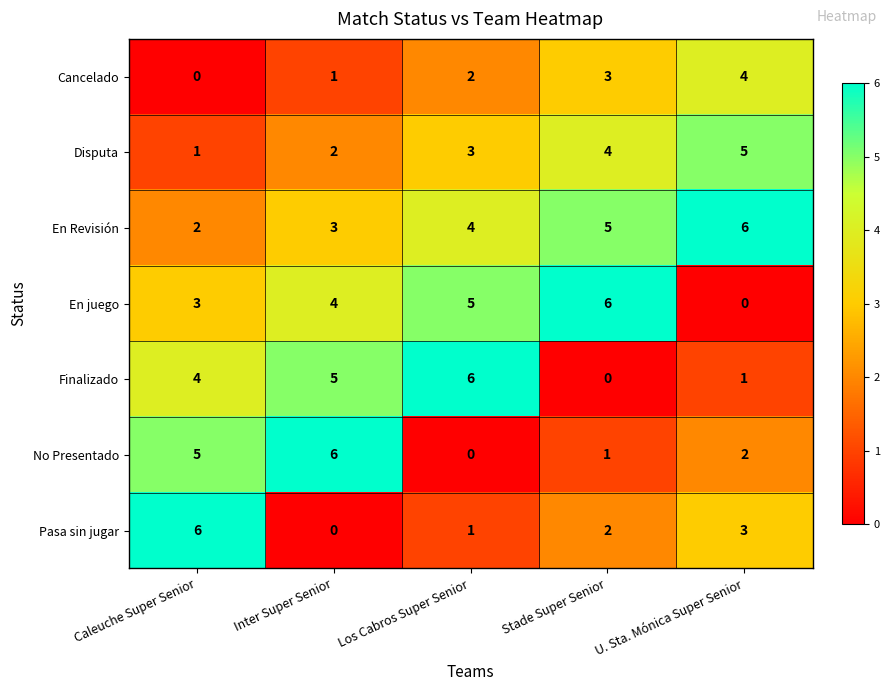

What is the difference between the maximum and minimum values in the Cancelado series?

4